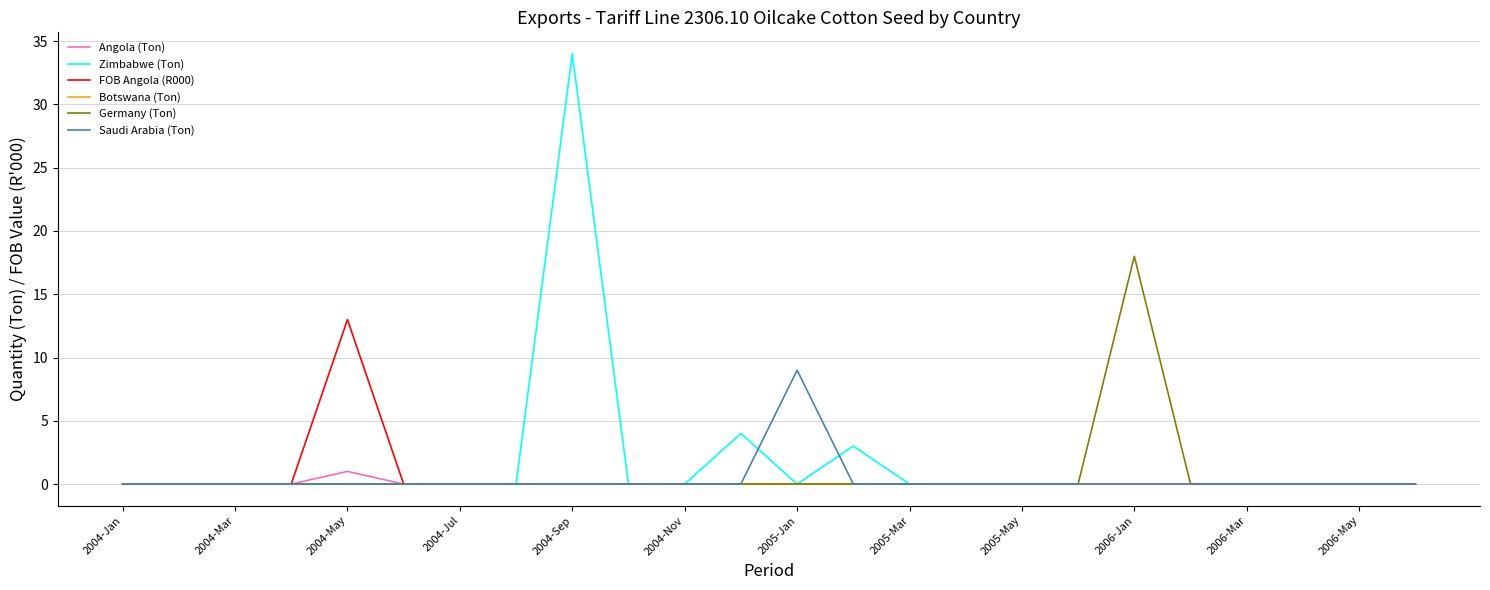

How many lines are shown in the chart?

6